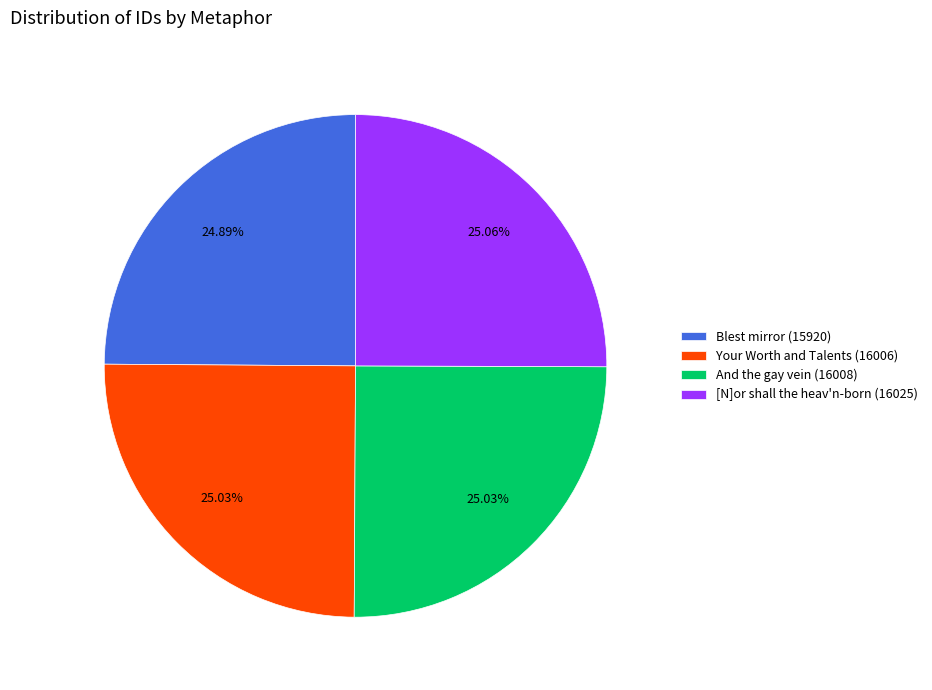

Is there a majority slice in this chart?

No